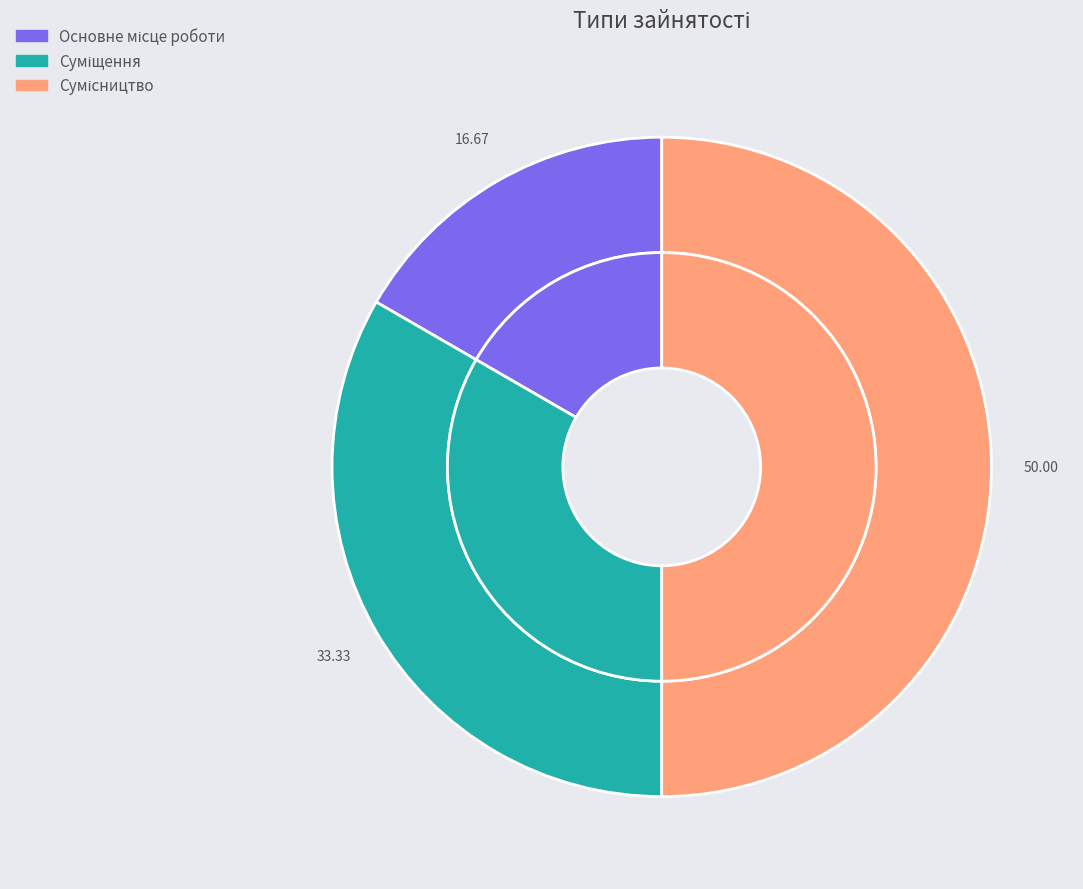

What percentage is NOT represented by Сумісництво?

50.0%